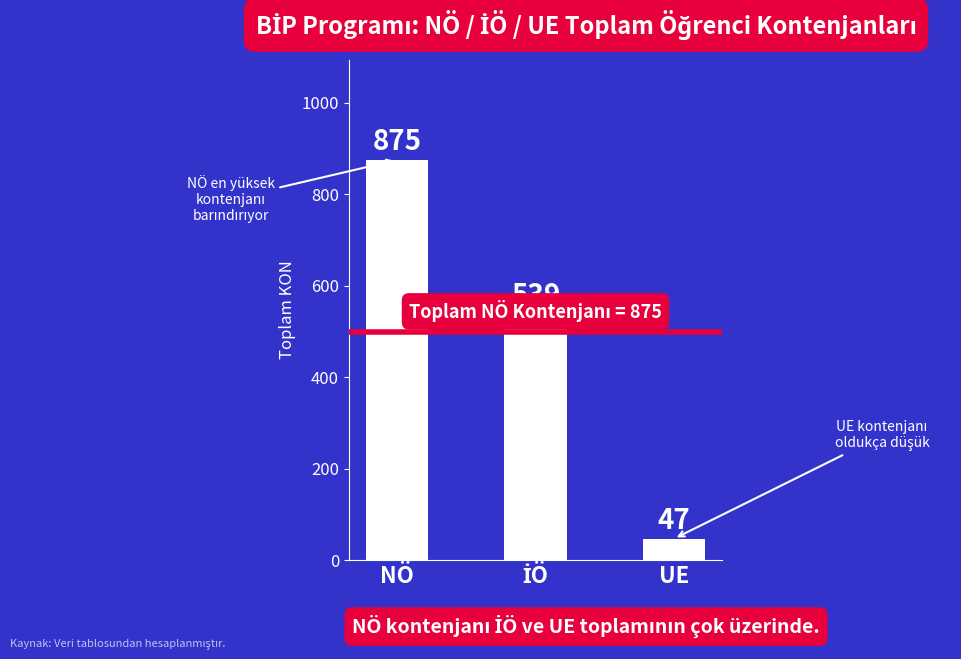

The chart shows a value of 568 at NÖ. True or false?

False